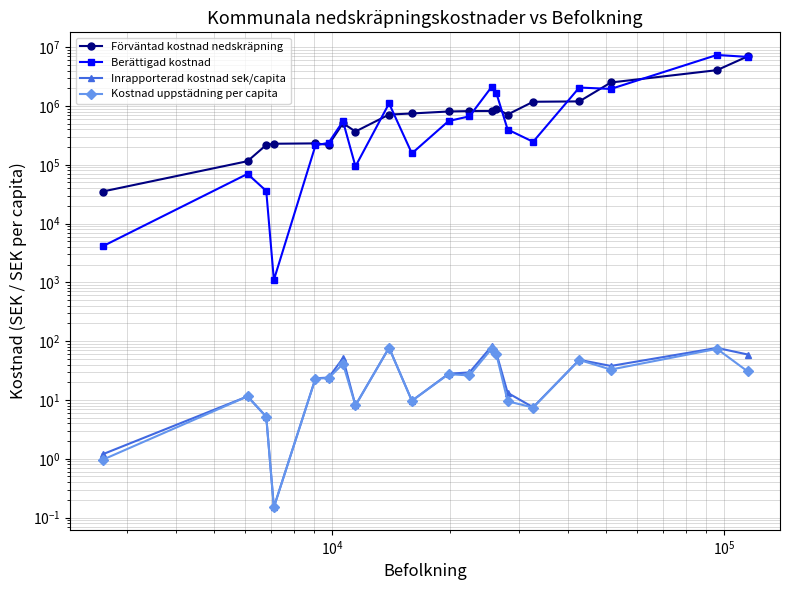

What is the difference between the second highest and minimum values in the Förväntad kostnad nedskräpning series?

4034164.2